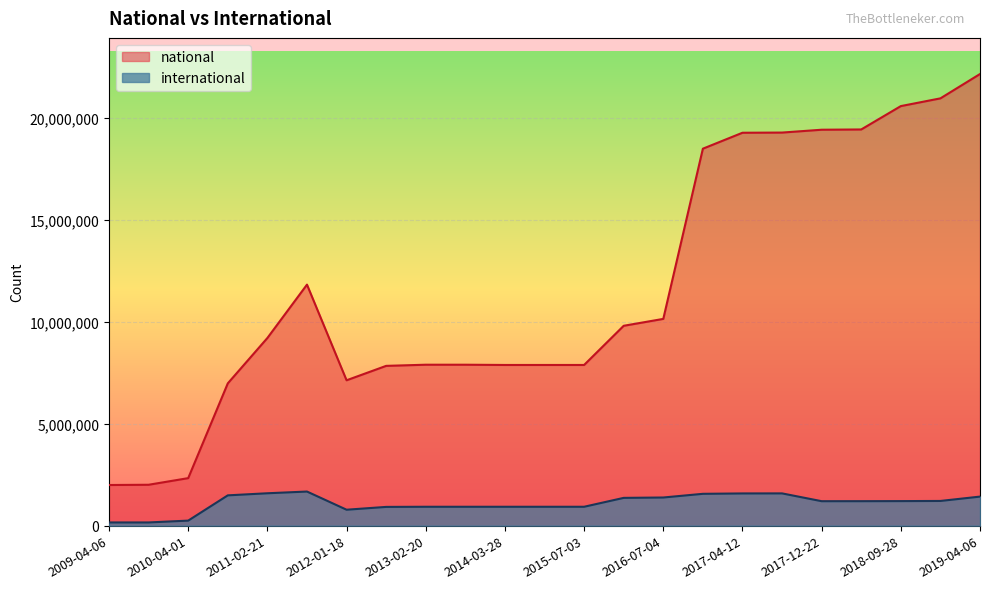

Rank the categories by national value from lowest to highest.

2009-04-06, 2009-09-25, 2010-04-01, 2010-11-17, 2012-01-18, 2012-07-13, 2014-03-28, 2015-01-19, 2015-07-03, 2013-02-20, 2013-09-10, 2011-02-21, 2016-01-04, 2016-07-04, 2011-06-10, 2016-10-07, 2017-04-12, 2017-07-24, 2017-12-22, 2018-04-09, 2018-09-28, 2019-01-01, 2019-04-06